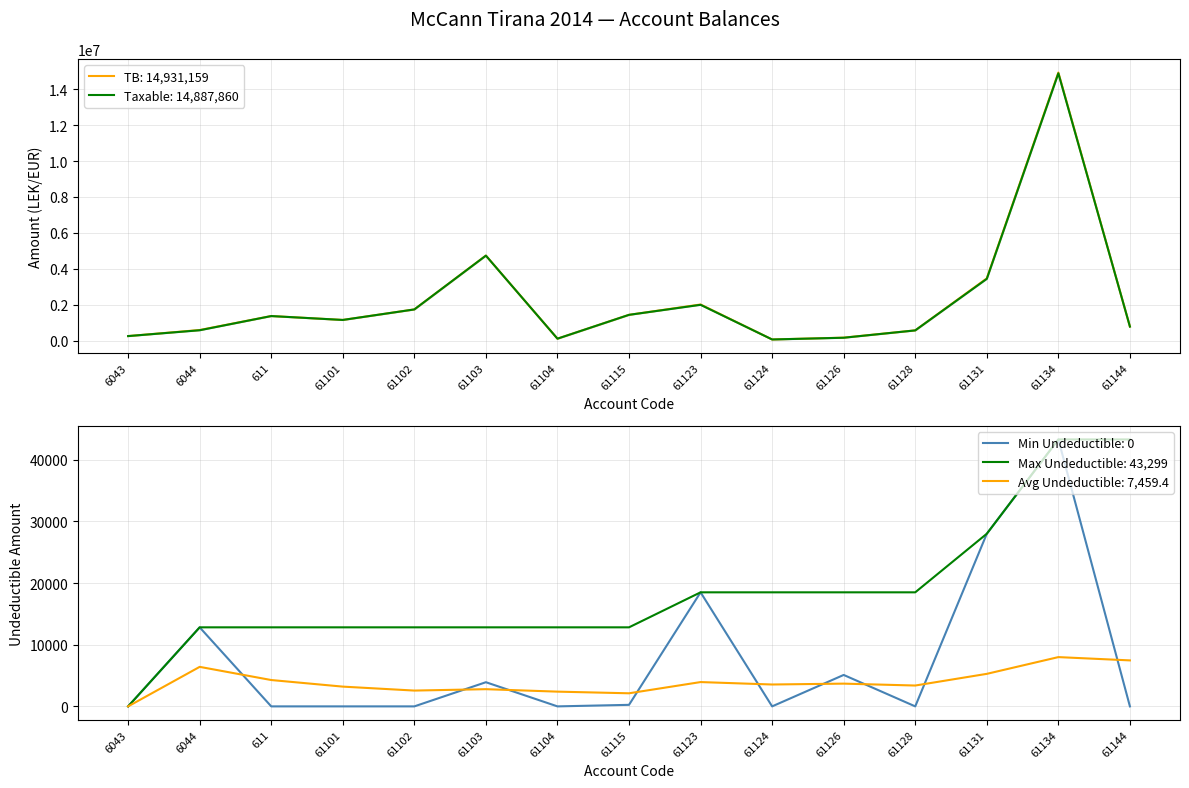

True or false: Taxable and TB (Taxable+Undeductible) cross at least once.

False